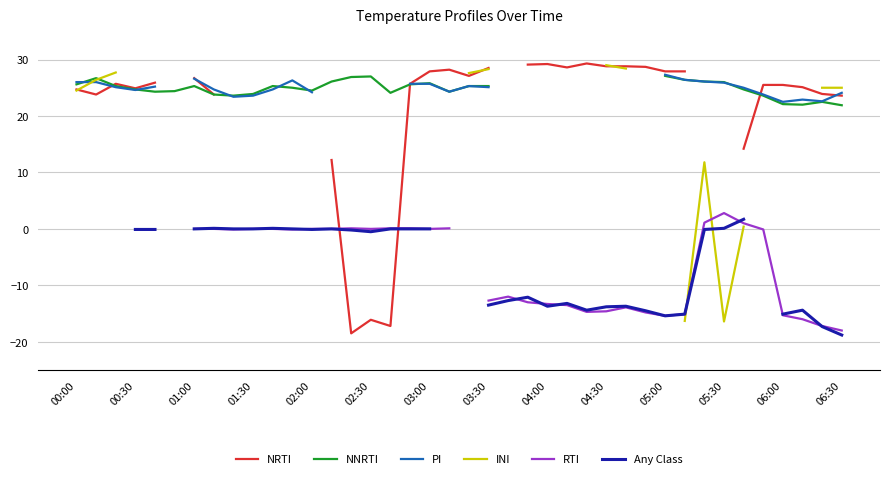

List the series in order of their overall mean, highest first.

NRTI, NNRTI, PI, INI, RTI, Any Class